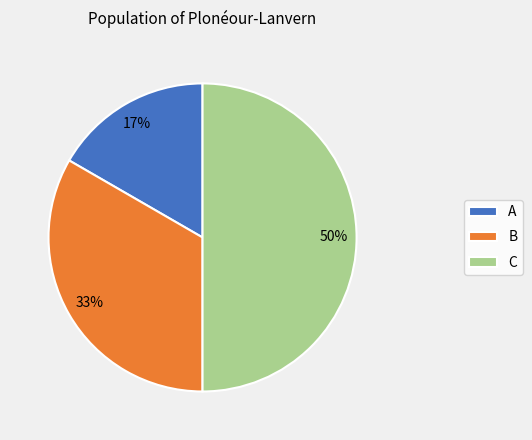

What is the largest slice in the pie chart?

C